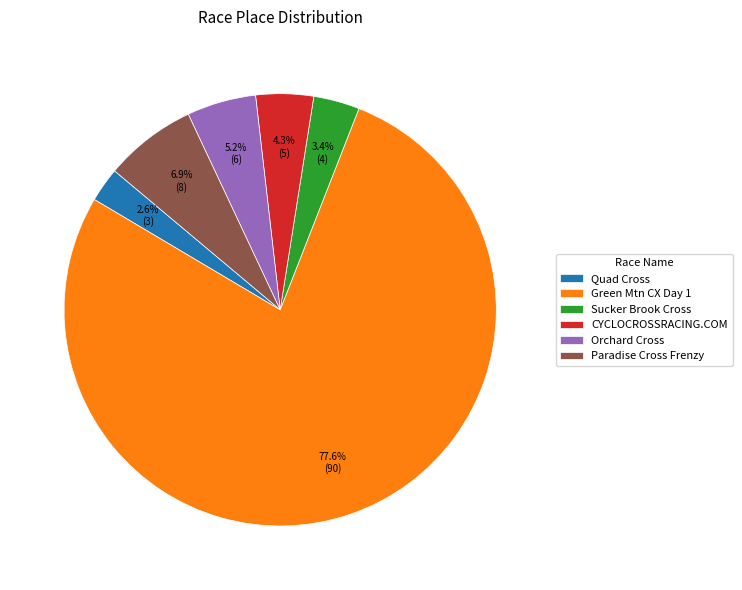

How much of the chart is everything except Quad Cross?

97.4%